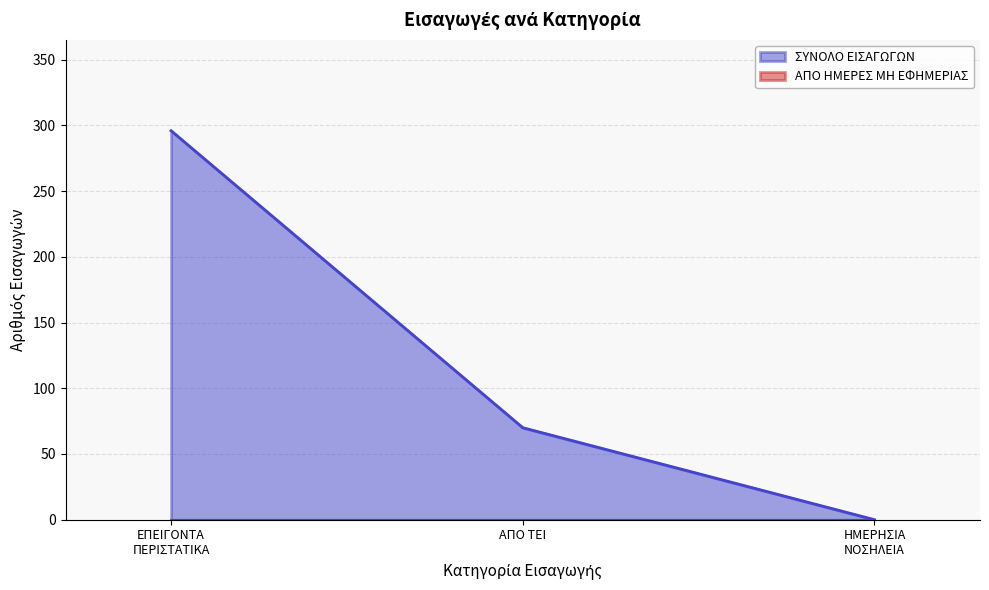

Which category has the lowest value across all series?

ΗΜΕΡΗΣΙΑ ΝΟΣΗΛΕΙΑ